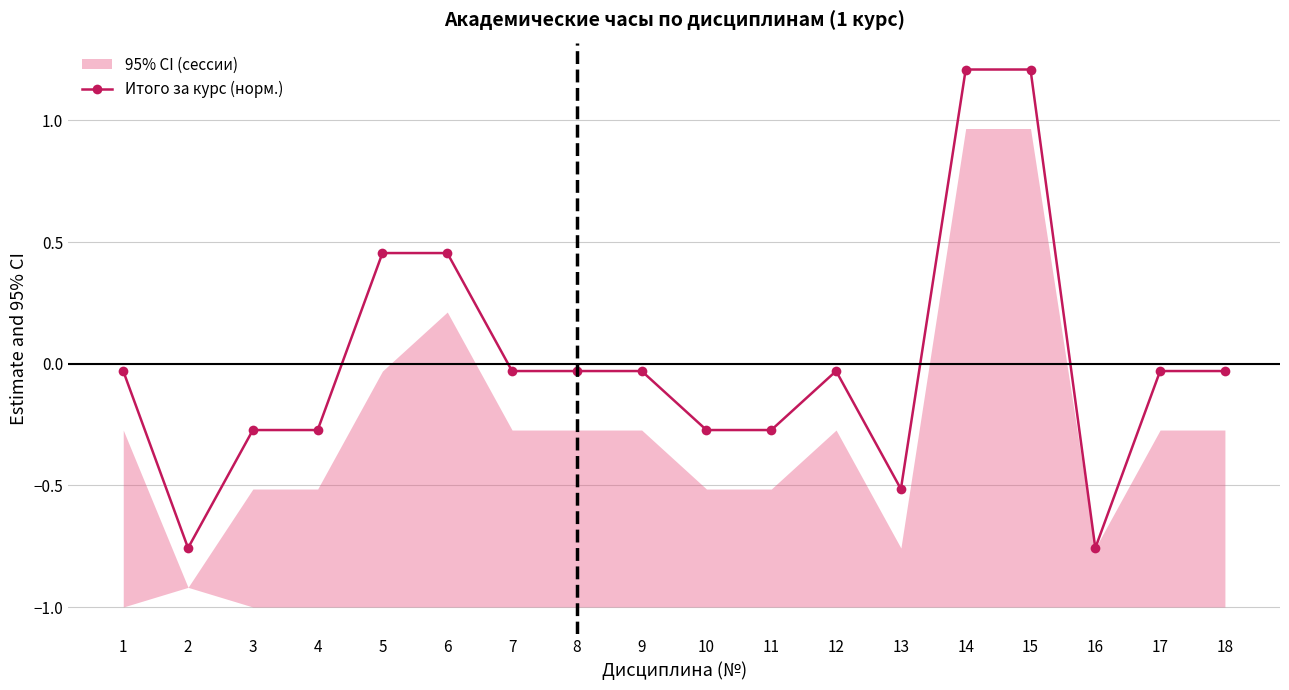

Reading left to right, transcribe all the data shown in this chart.

-0.0	-0.8	-0.3	-0.3	0.5	0.5	-0.0	-0.0	-0.0	-0.3	-0.3	-0.0	-0.5	1.2	1.2	-0.8	-0.0	-0.0